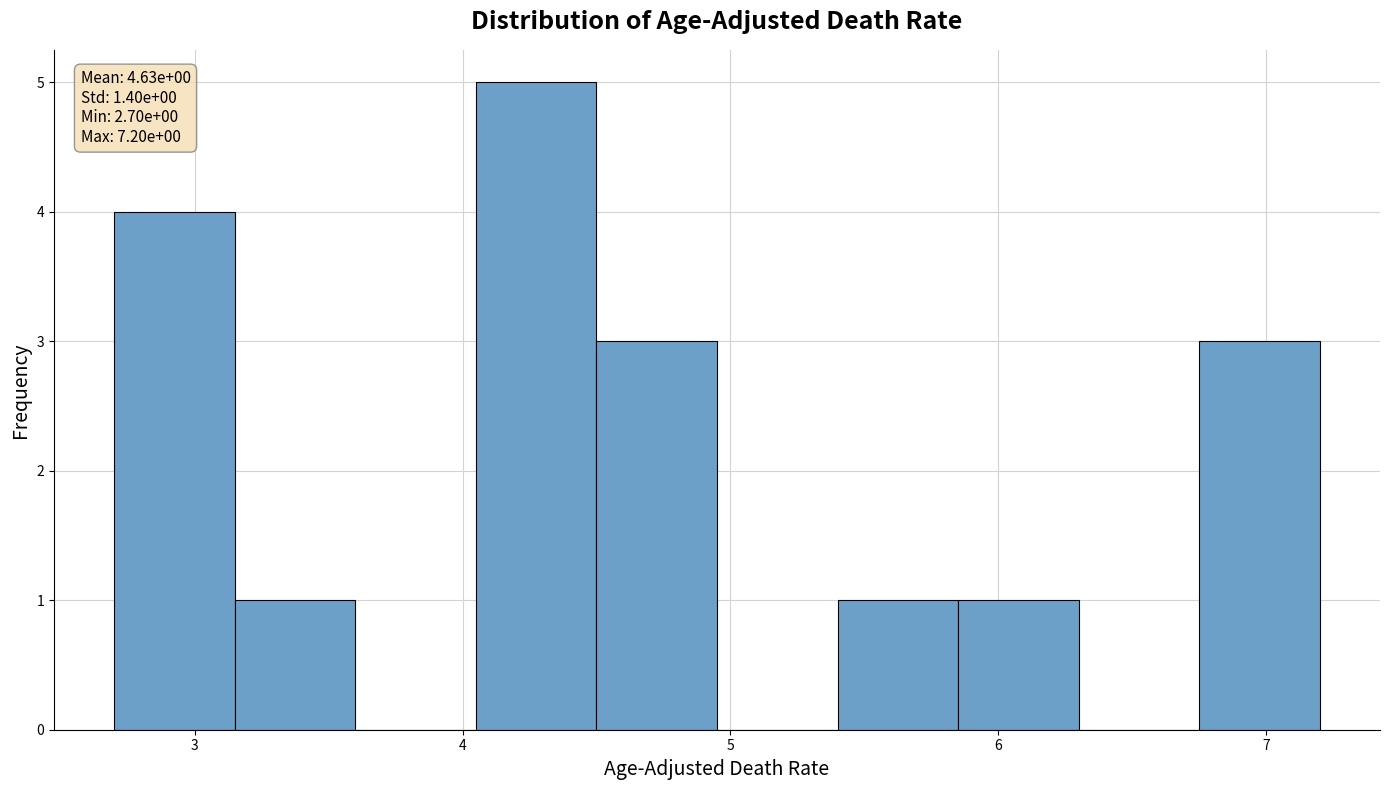

Over which range of the x-axis is the bar tallest?

4.05 to 4.50